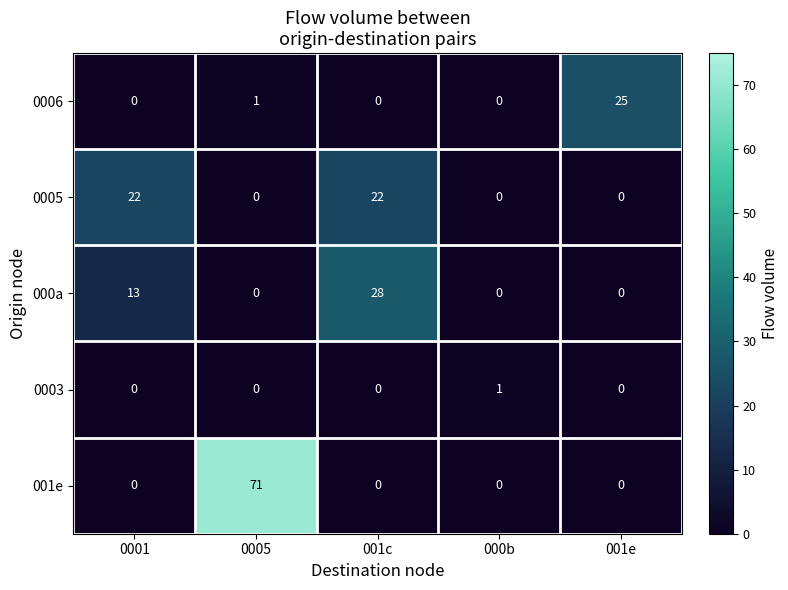

Rank the series by their maximum value, from lowest to highest.

0003, 0005, 0006, 000a, 001e